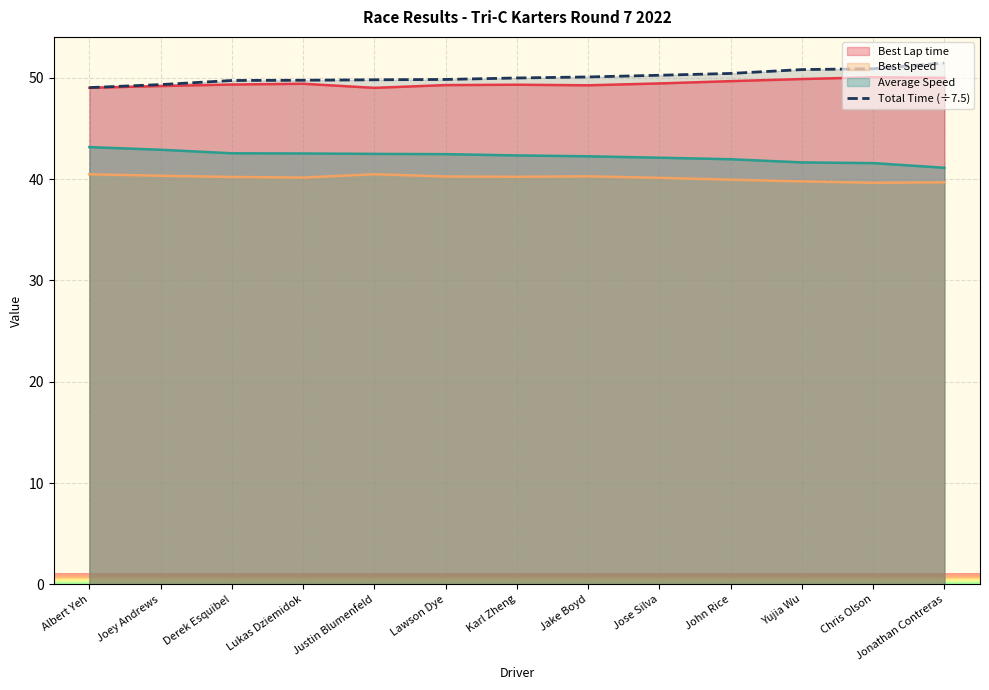

True or false: Total Time (÷7.5) has a value of 49.3 at Joey Andrews.

True